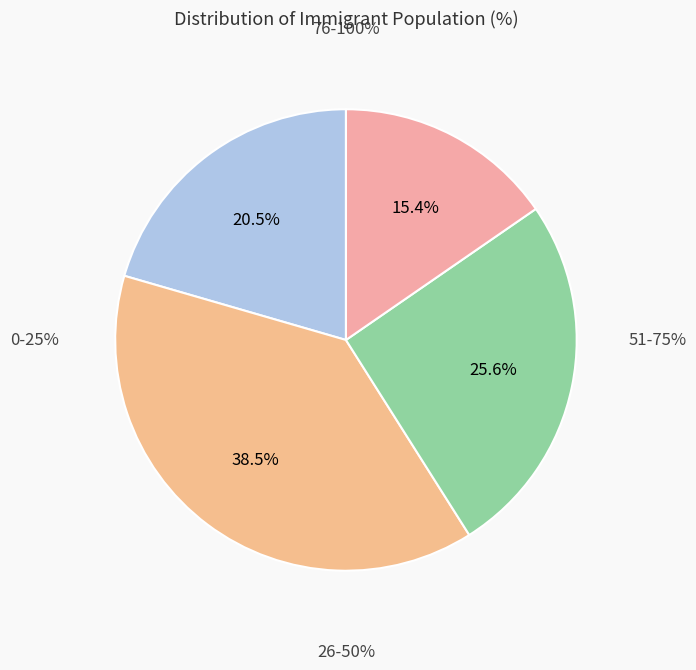

Between 38 and 18, which is larger?

38